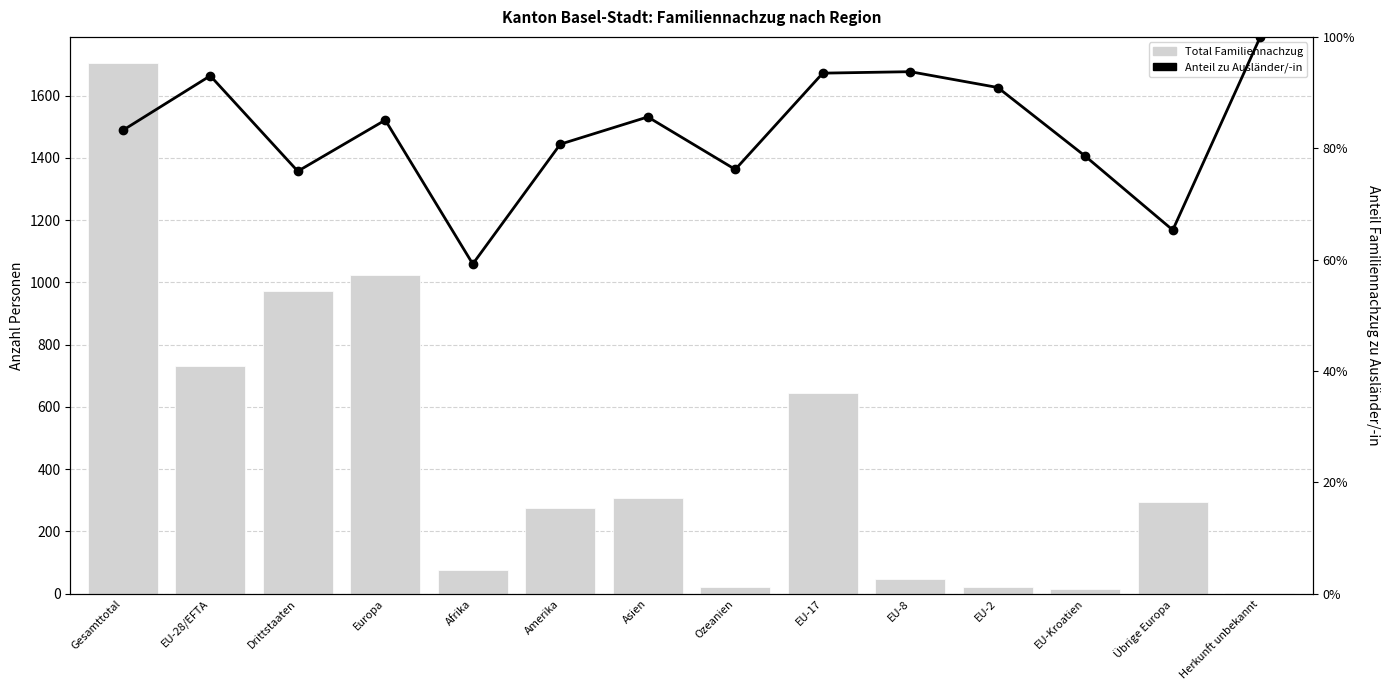

What is the greatest value displayed?

1704.0